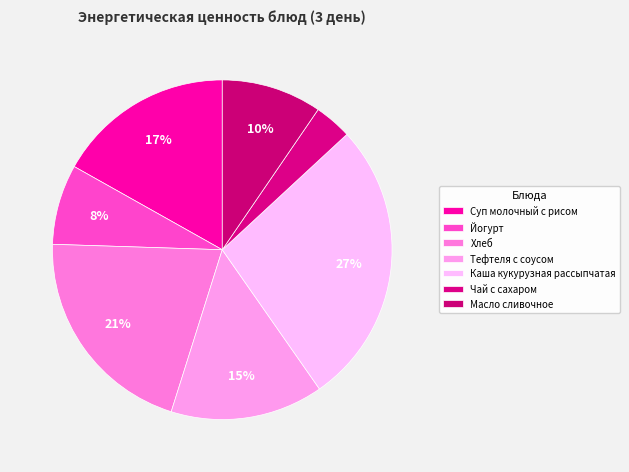

Count the number of slices in the pie.

7